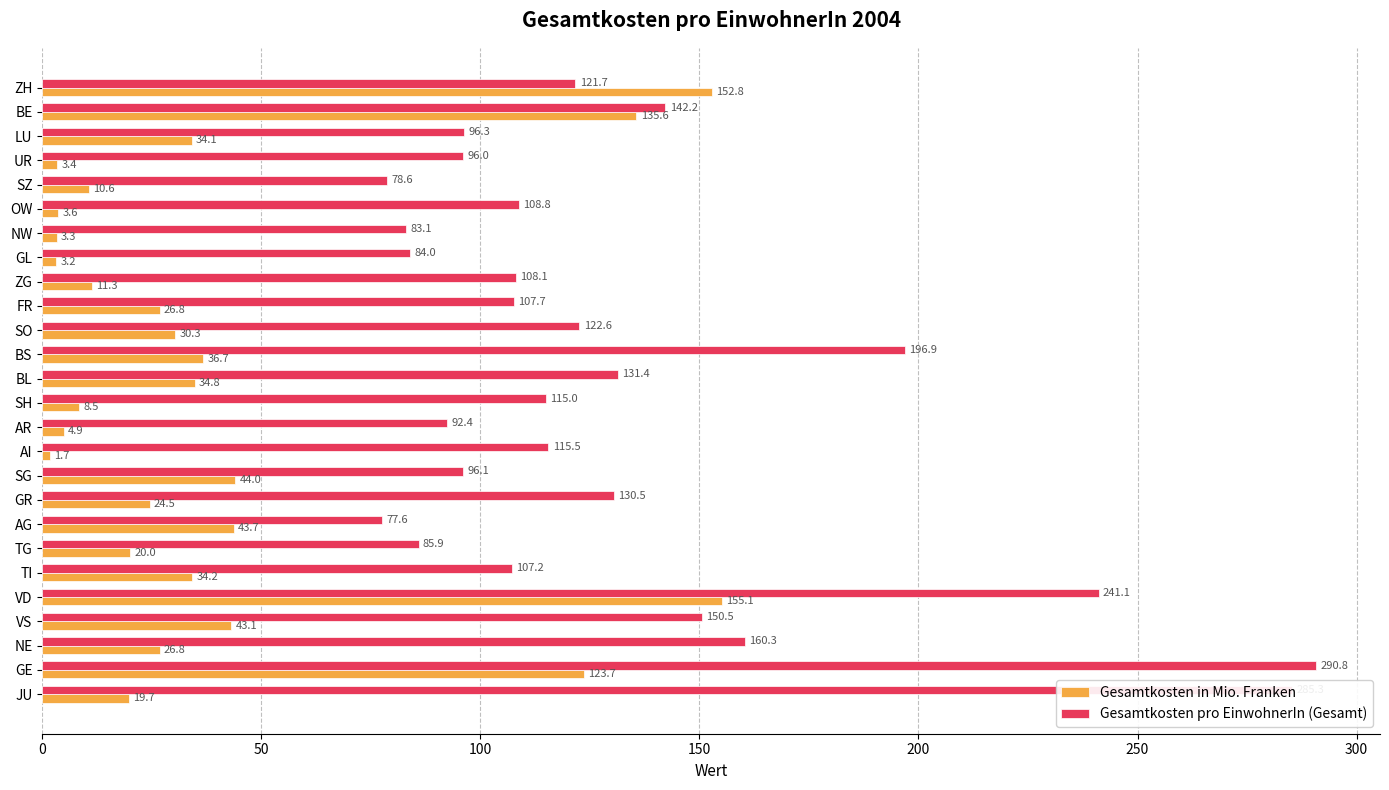

The Gesamtkosten in Mio. Franken series shows 25.4 at GE. True or false?

False